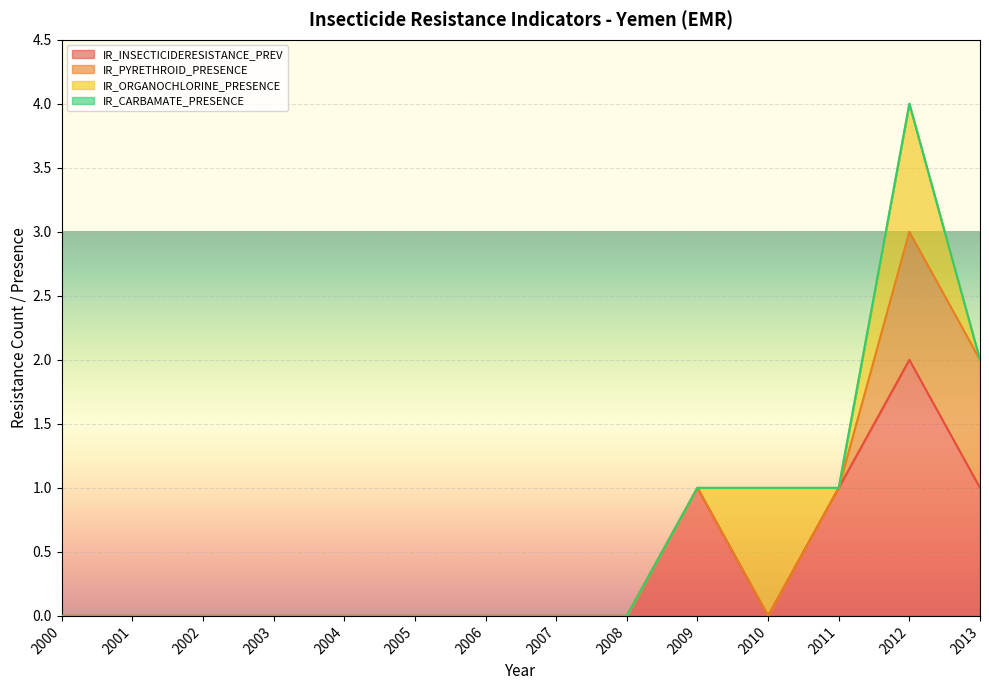

Which has a higher value, 2009 or 2003?

2009